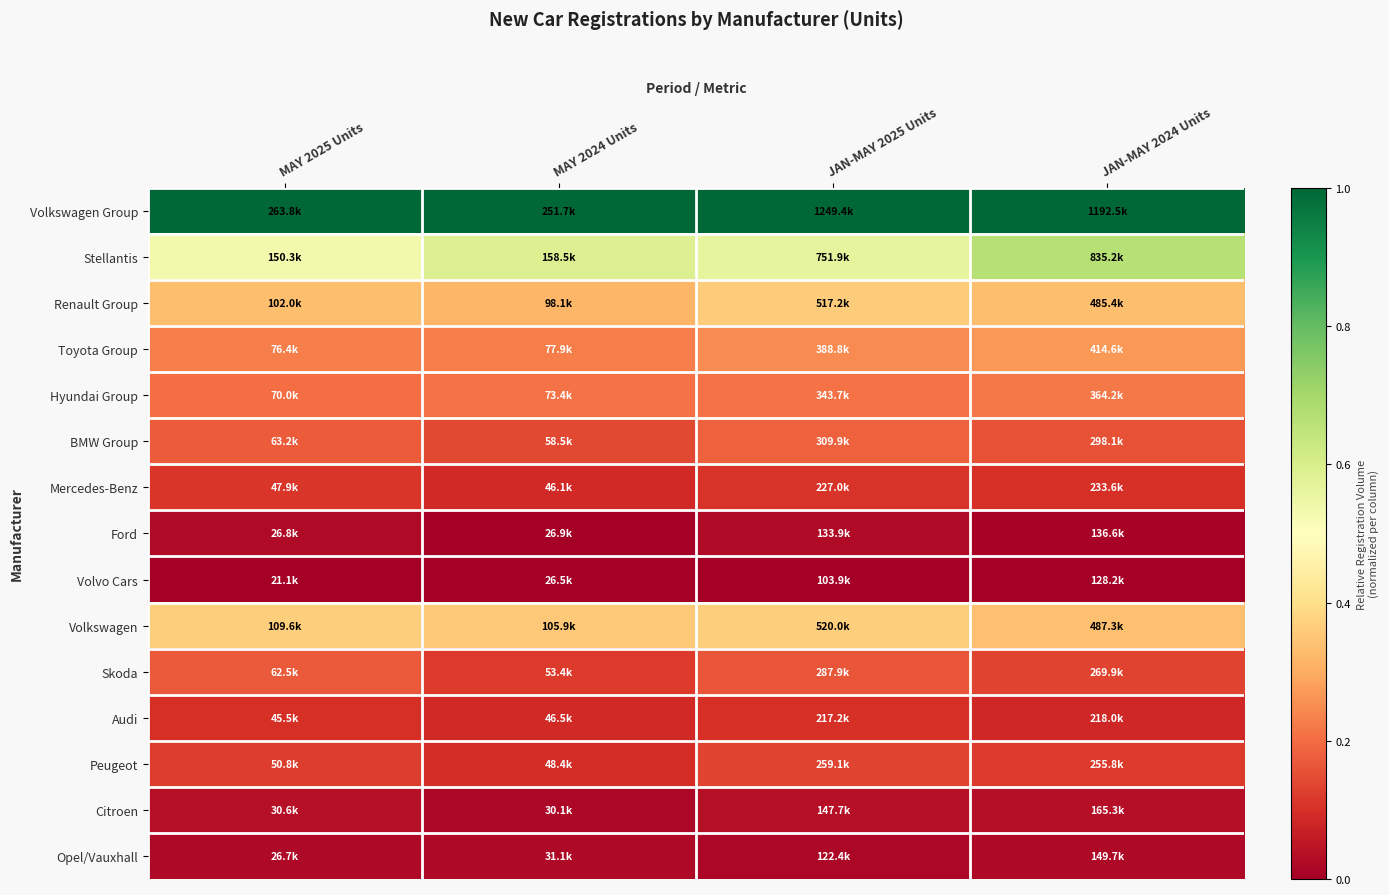

Reading right to left, transcribe all the data shown in this chart.

Volkswagen Group: JAN-MAY 2024 Units=1.0	JAN-MAY 2025 Units=1.0	MAY 2024 Units=1.0	MAY 2025 Units=1.0
Stellantis: JAN-MAY 2024 Units=0.7	JAN-MAY 2025 Units=0.6	MAY 2024 Units=0.6	MAY 2025 Units=0.5
Renault Group: JAN-MAY 2024 Units=0.3	JAN-MAY 2025 Units=0.4	MAY 2024 Units=0.3	MAY 2025 Units=0.3
Toyota Group: JAN-MAY 2024 Units=0.3	JAN-MAY 2025 Units=0.2	MAY 2024 Units=0.2	MAY 2025 Units=0.2
Hyundai Group: JAN-MAY 2024 Units=0.2	JAN-MAY 2025 Units=0.2	MAY 2024 Units=0.2	MAY 2025 Units=0.2
BMW Group: JAN-MAY 2024 Units=0.2	JAN-MAY 2025 Units=0.2	MAY 2024 Units=0.1	MAY 2025 Units=0.2
Mercedes-Benz: JAN-MAY 2024 Units=0.1	JAN-MAY 2025 Units=0.1	MAY 2024 Units=0.1	MAY 2025 Units=0.1
Ford: JAN-MAY 2024 Units=0.0	JAN-MAY 2025 Units=0.0	MAY 2024 Units=0.0	MAY 2025 Units=0.0
Volvo Cars: JAN-MAY 2024 Units=0.0	JAN-MAY 2025 Units=0.0	MAY 2024 Units=0.0	MAY 2025 Units=0.0
Volkswagen: JAN-MAY 2024 Units=0.3	JAN-MAY 2025 Units=0.4	MAY 2024 Units=0.4	MAY 2025 Units=0.4
Skoda: JAN-MAY 2024 Units=0.1	JAN-MAY 2025 Units=0.2	MAY 2024 Units=0.1	MAY 2025 Units=0.2
Audi: JAN-MAY 2024 Units=0.1	JAN-MAY 2025 Units=0.1	MAY 2024 Units=0.1	MAY 2025 Units=0.1
Peugeot: JAN-MAY 2024 Units=0.1	JAN-MAY 2025 Units=0.1	MAY 2024 Units=0.1	MAY 2025 Units=0.1
Citroen: JAN-MAY 2024 Units=0.0	JAN-MAY 2025 Units=0.0	MAY 2024 Units=0.0	MAY 2025 Units=0.0
Opel/Vauxhall: JAN-MAY 2024 Units=0.0	JAN-MAY 2025 Units=0.0	MAY 2024 Units=0.0	MAY 2025 Units=0.0